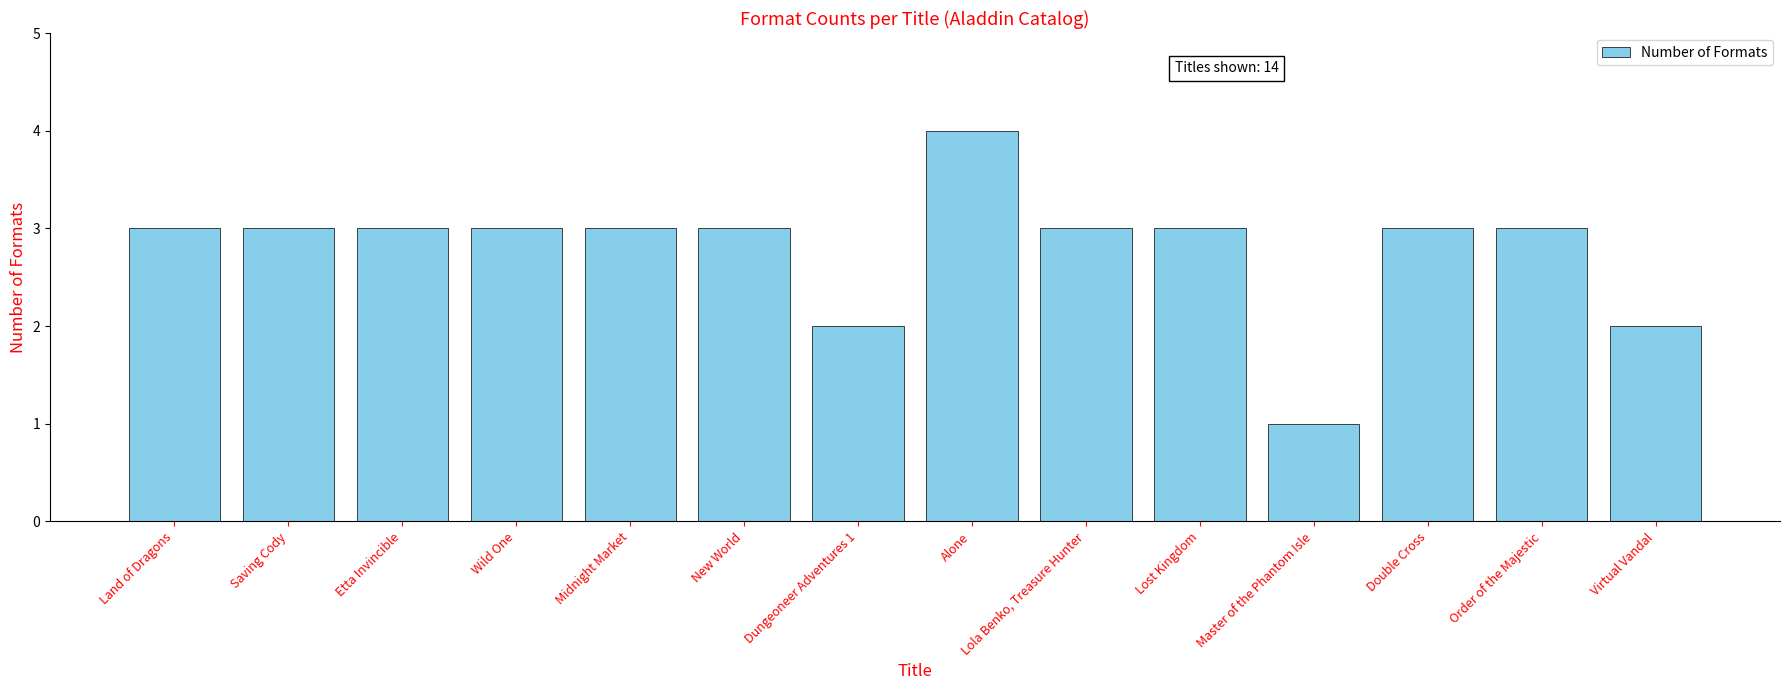

Which category has the highest value across all series?

Alone